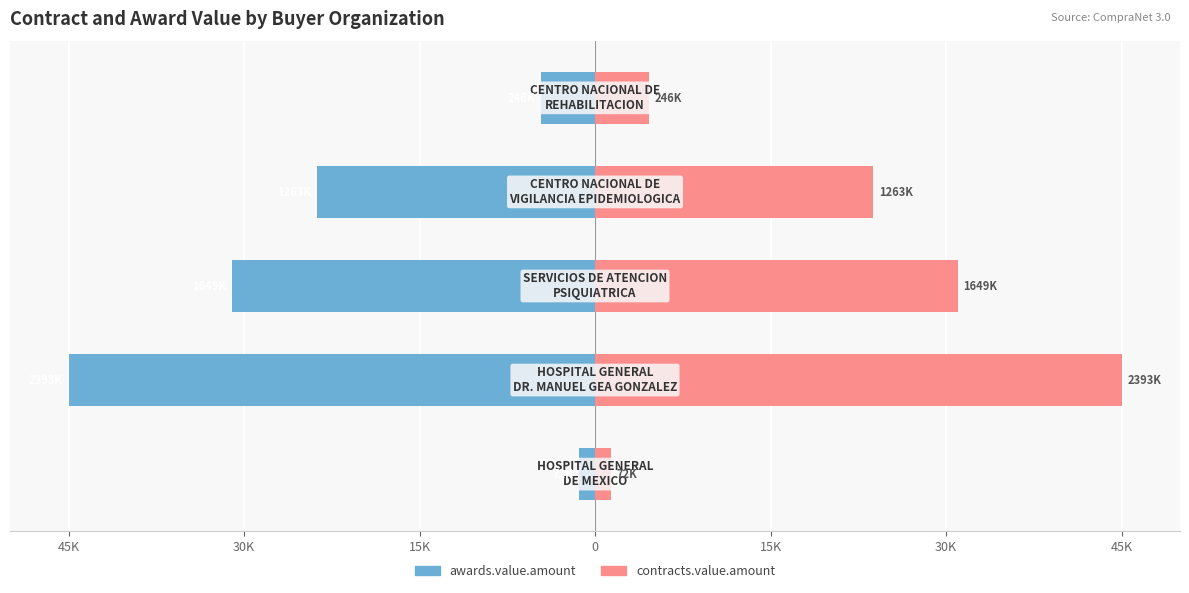

Rank the series by their maximum value, from highest to lowest.

contracts.value.amount, awards.value.amount